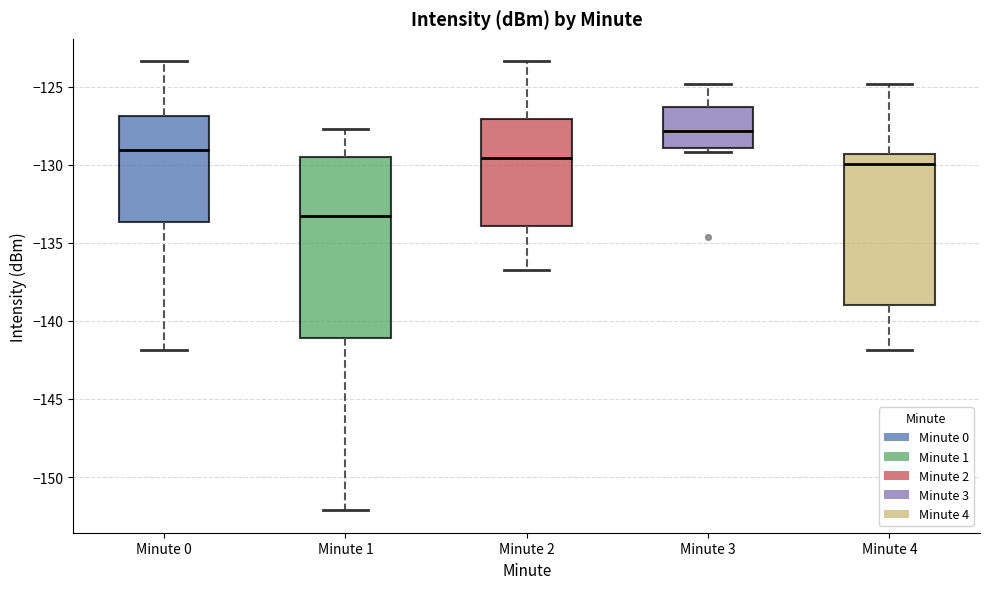

Which box has the lowest median line?

Minute 1